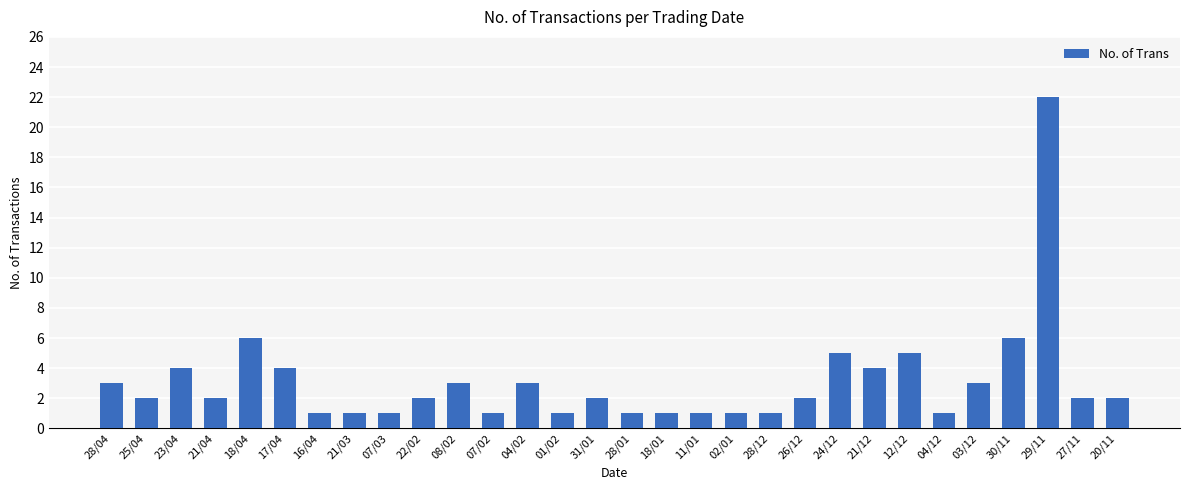

What is the value of the 12th bar from the left?

1